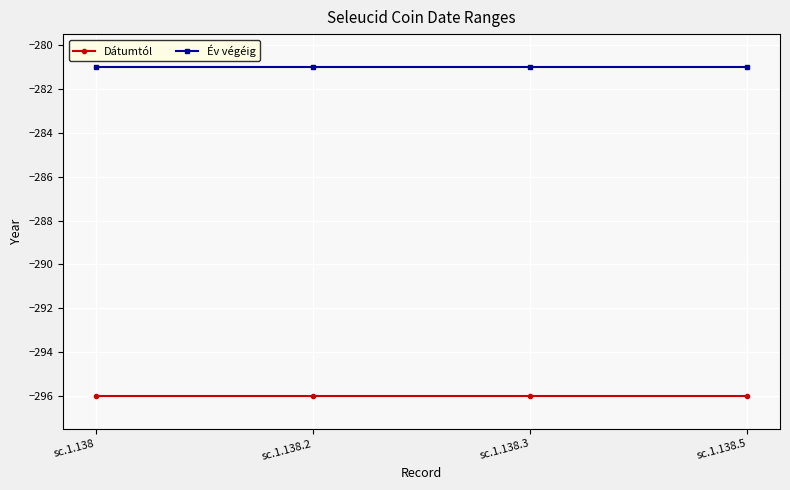

True or false: Dátumtól and Év végéig intersect in this chart.

False